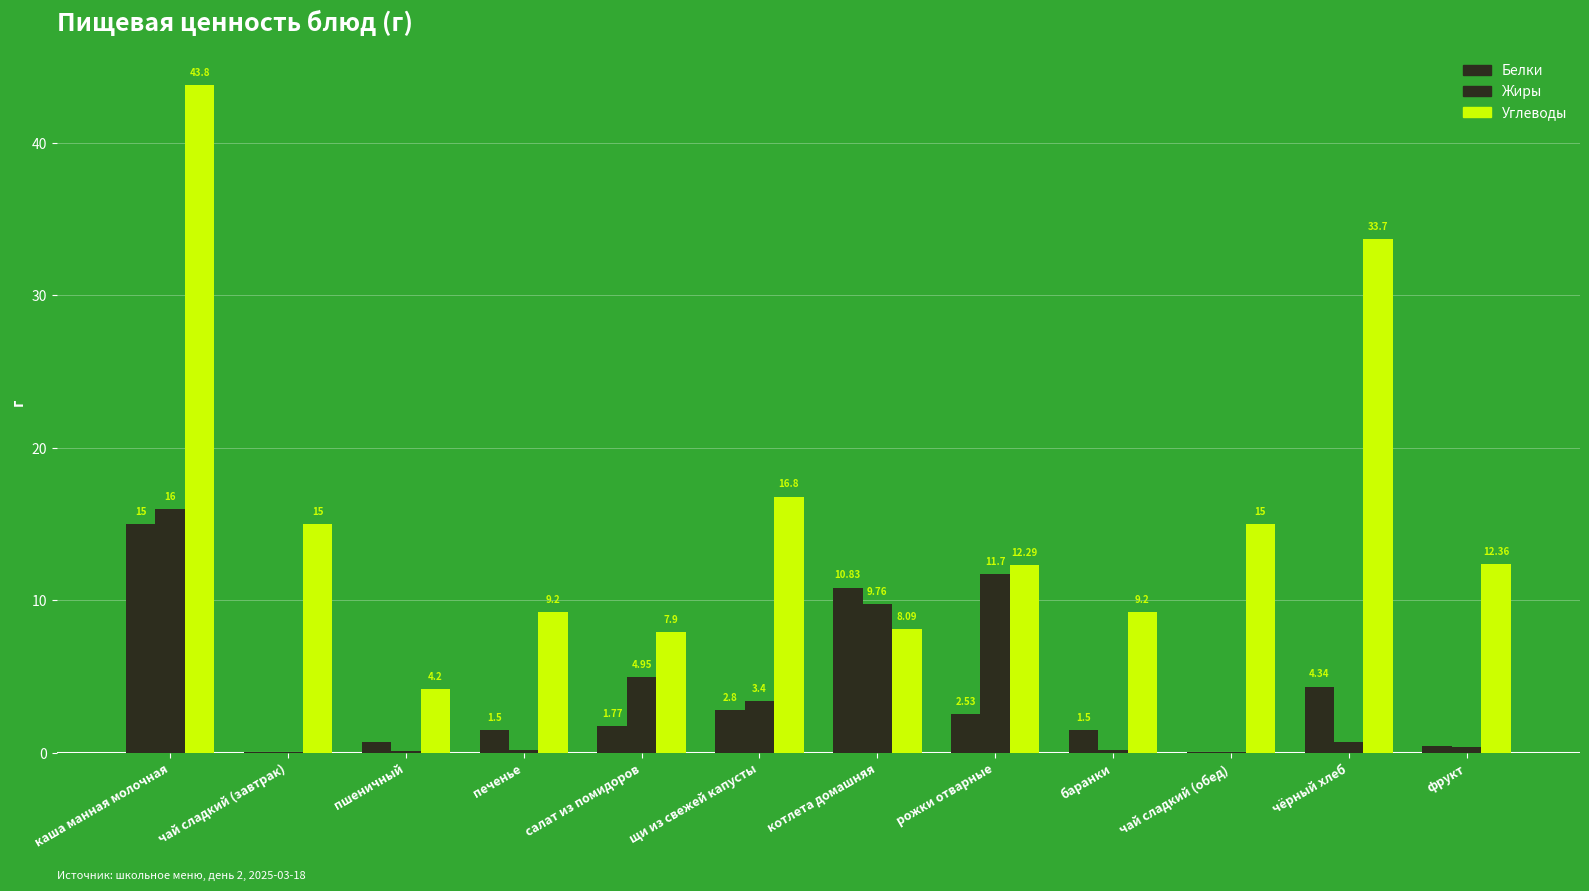

List the labels in order of Углеводы value, largest first.

каша манная молочная, чёрный хлеб, щи из свежей капусты, чай сладкий (завтрак), чай сладкий (обед), фрукт, рожки отварные, печенье, баранки, котлета домашняя, салат из помидоров, пшеничный